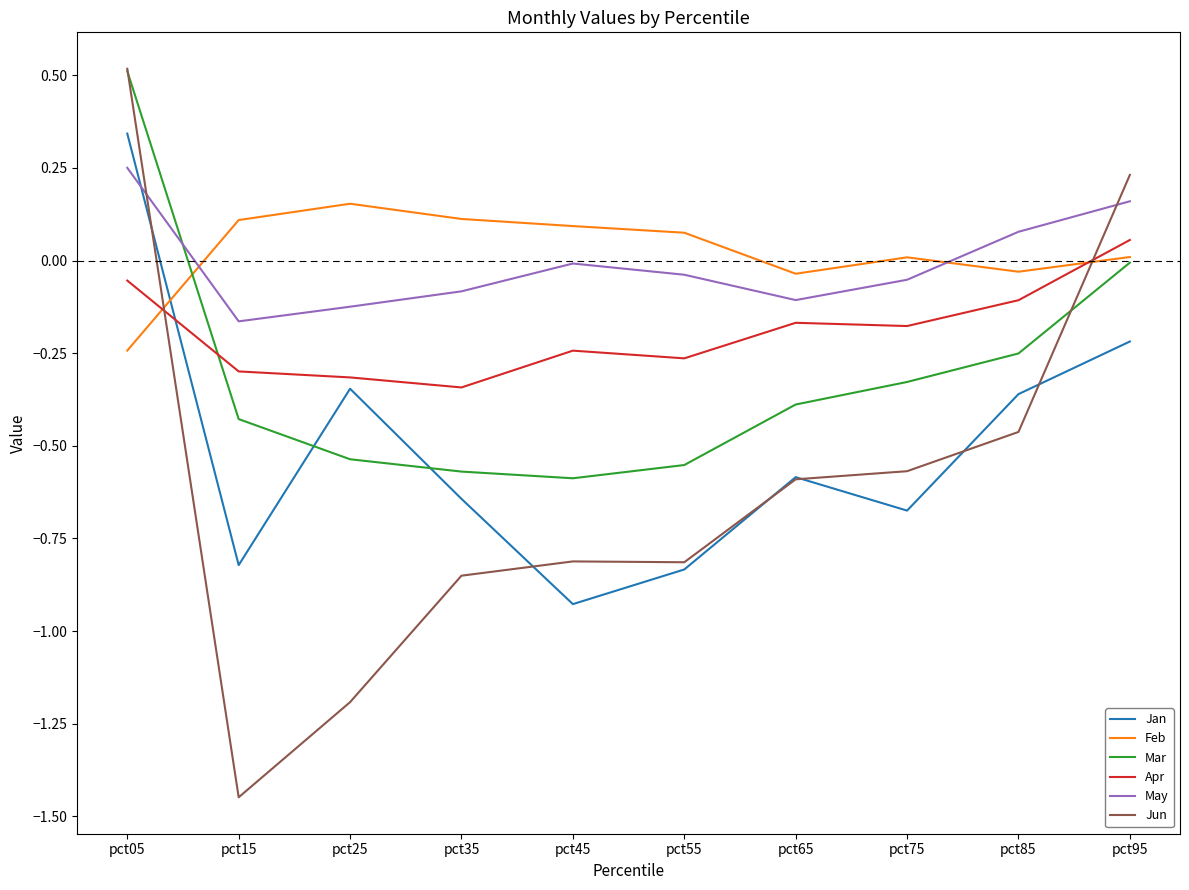

True or false: Mar and Feb cross at least once.

True